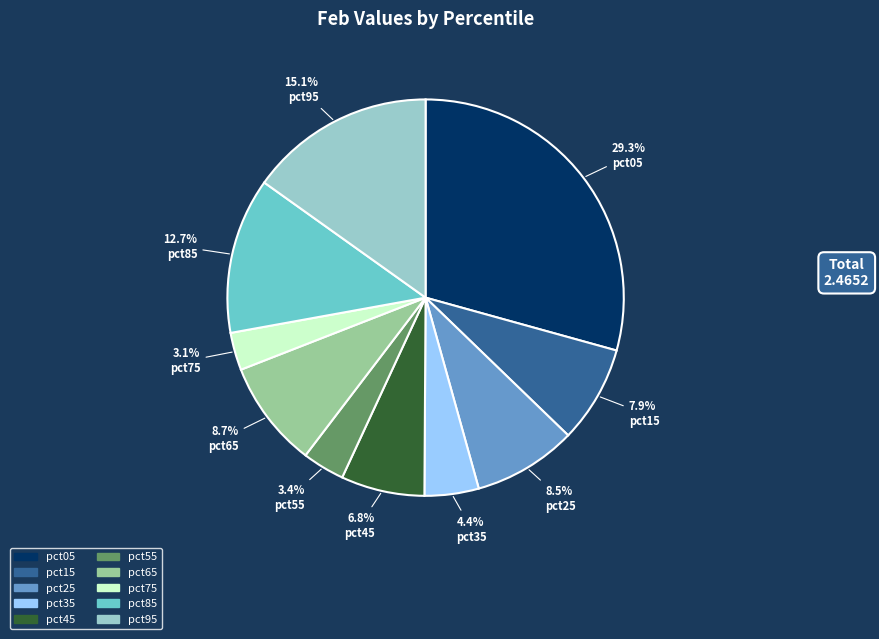

Which slice is the largest?

pct05